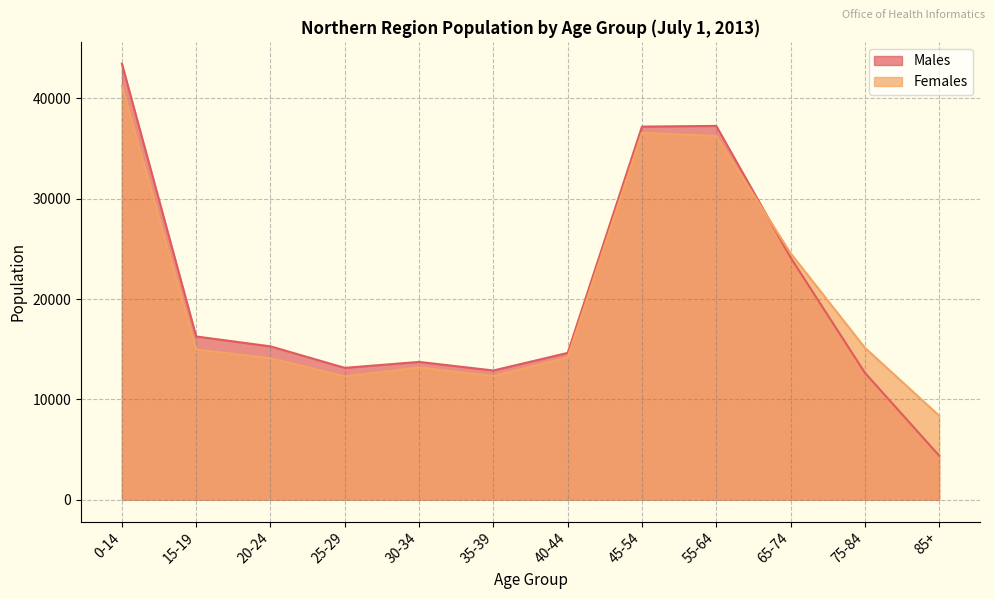

Rank the categories by Males value from highest to lowest.

0-14, 55-64, 45-54, 65-74, 15-19, 20-24, 40-44, 30-34, 25-29, 35-39, 75-84, 85+